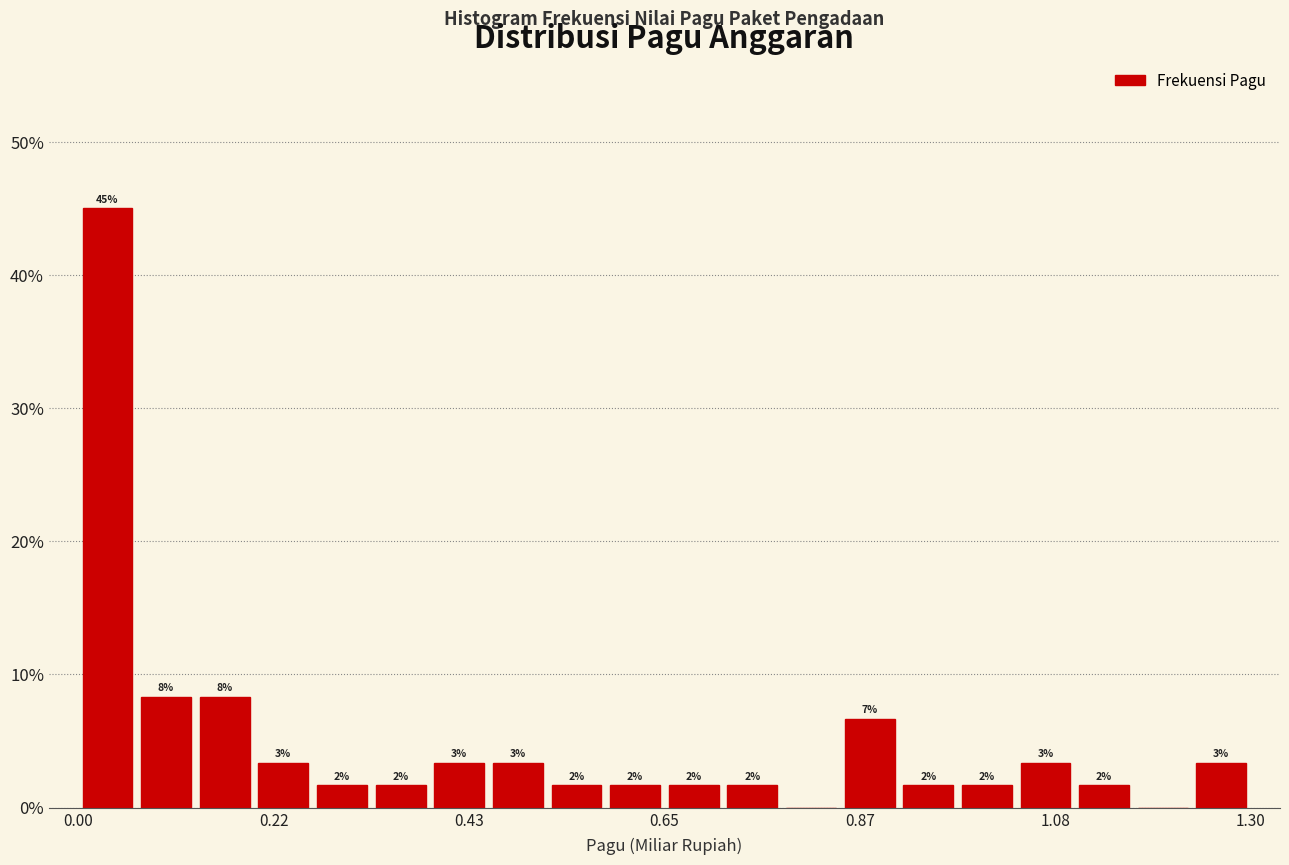

Around what value on the x-axis is the tallest bar? Give the approximate position of its centre, as read against the axis.

0.05